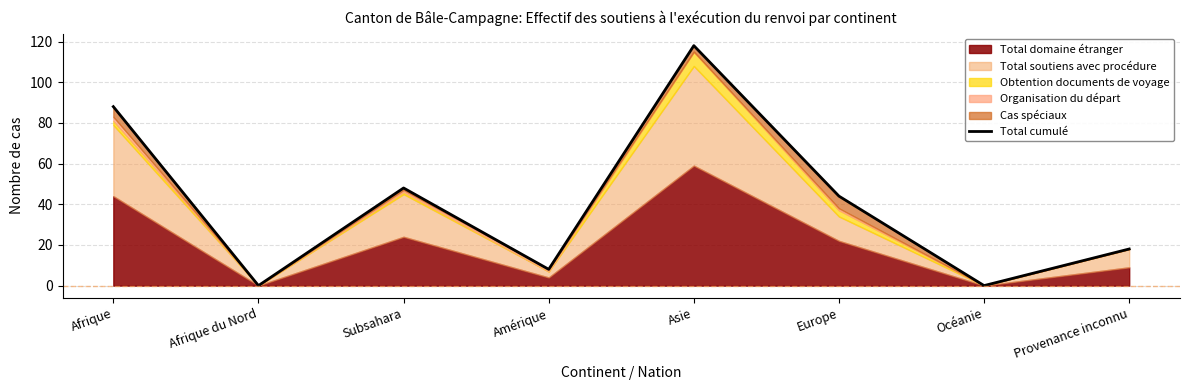

List the labels in order of value, smallest first.

Afrique du Nord, Océanie, Amérique, Provenance inconnu, Europe, Subsahara, Afrique, Asie